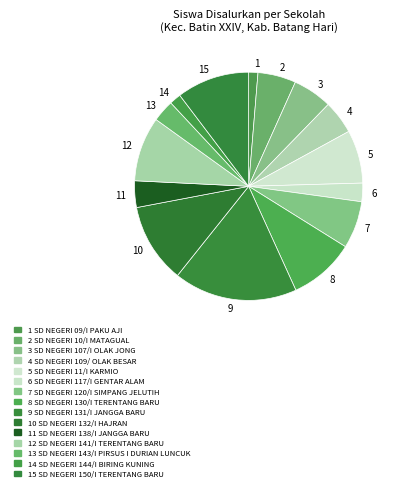

True or false: 11 accounts for 4% of the total.

True